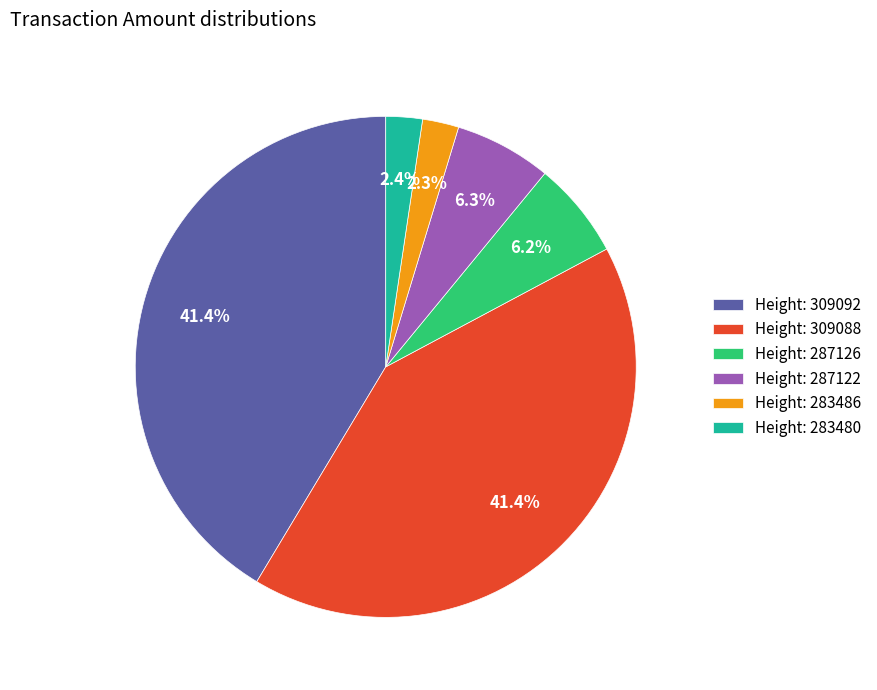

What is the total percentage of Height: 287126 and Height: 287122?

12.5%